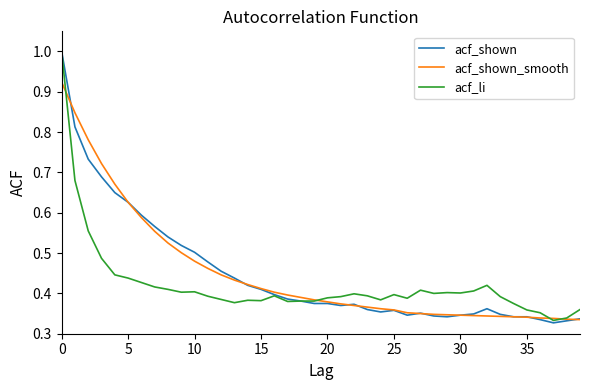

How many acf_shown_smooth values are between 0 and 1?

40